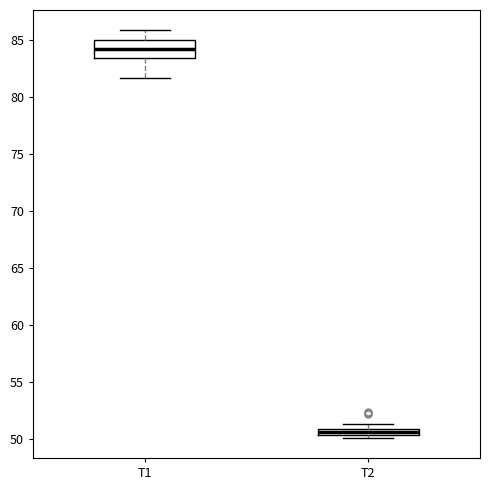

Which box's median line is the highest?

T1